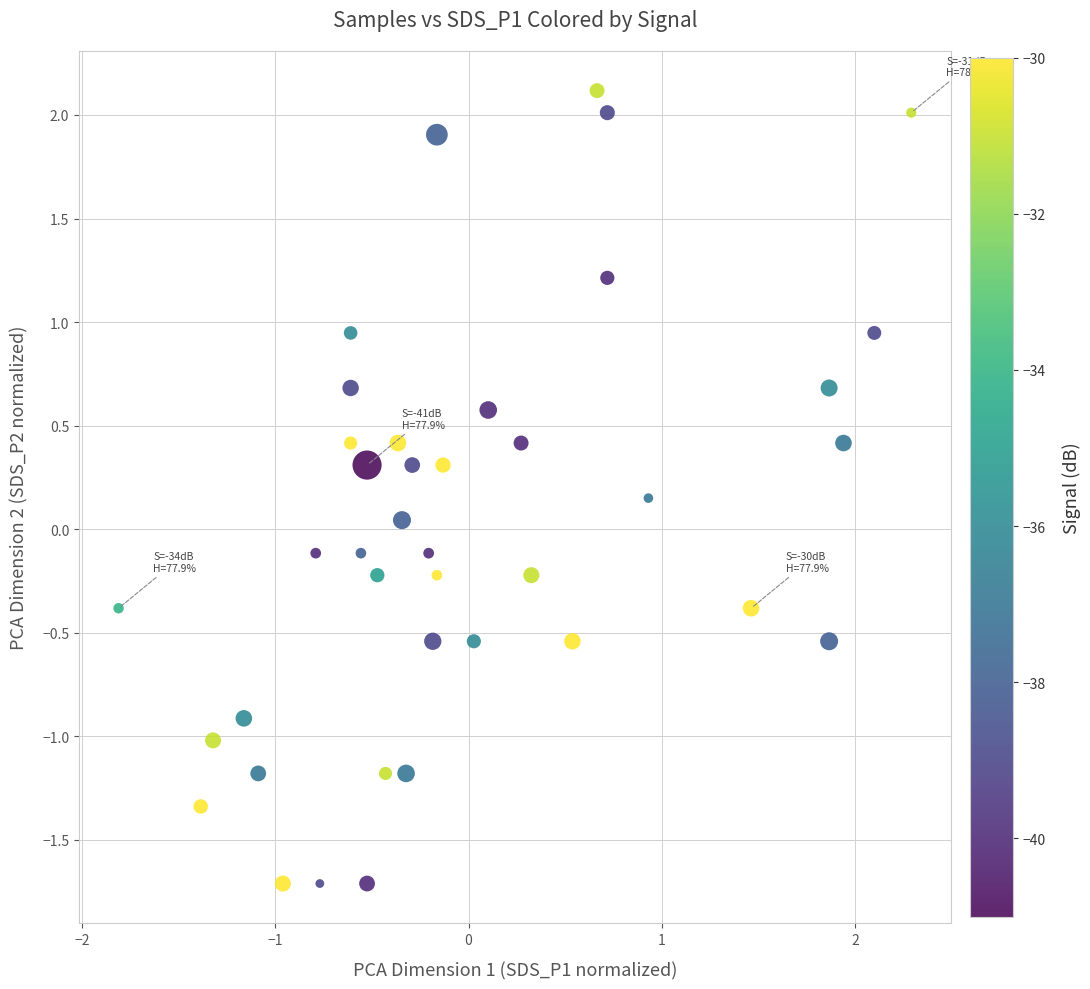

What is the range of X values (max minus min)?

4.1